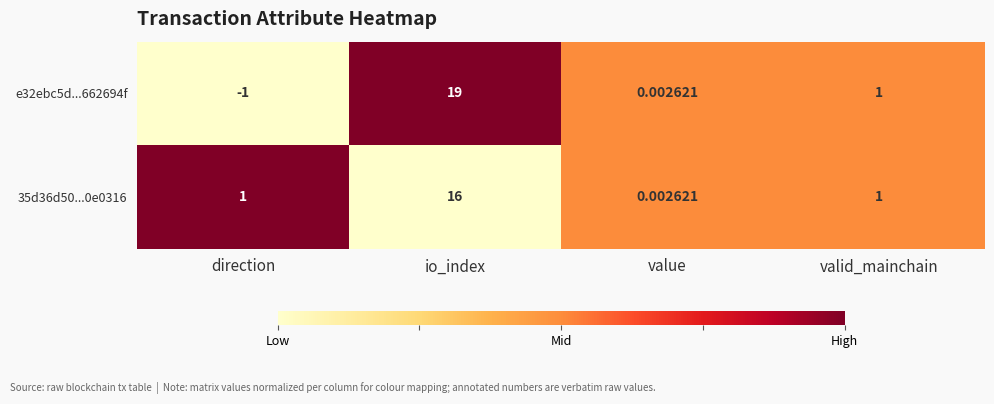

How many data points does each series have?

4